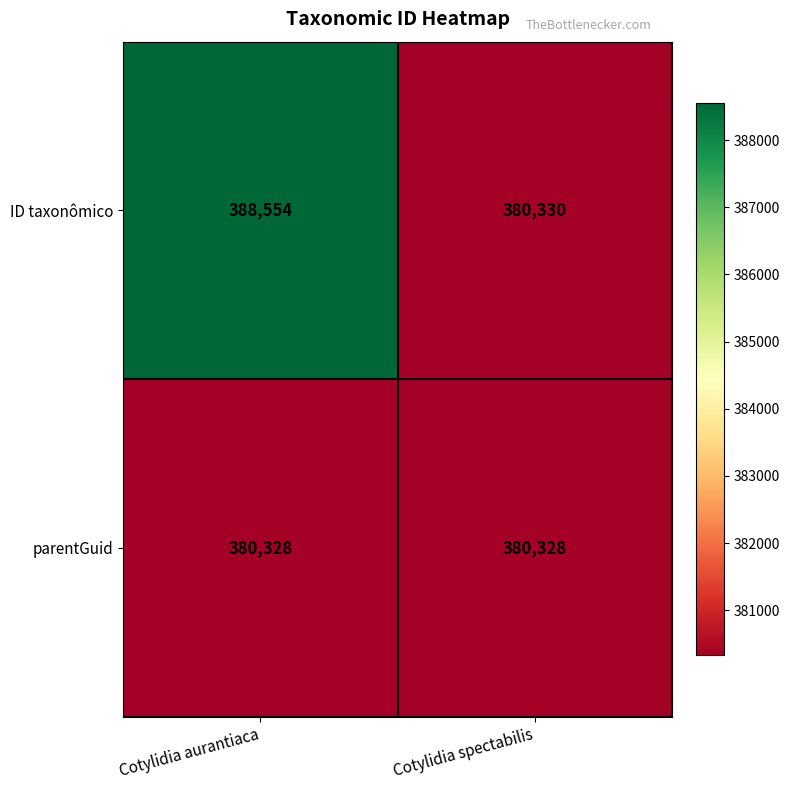

What is the difference between the ID taxonômico values at Cotylidia spectabilis and Cotylidia aurantiaca?

8224